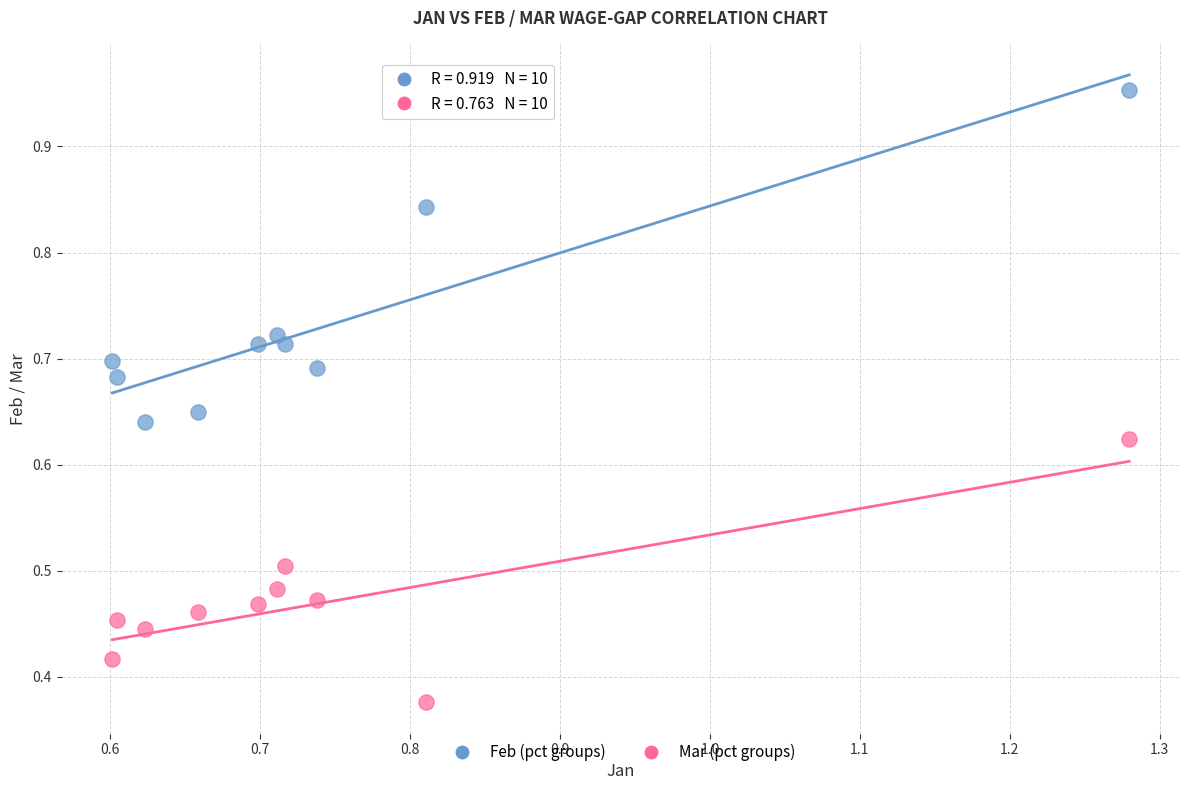

Which series has the widest spread of Y values?

Feb (pct groups)